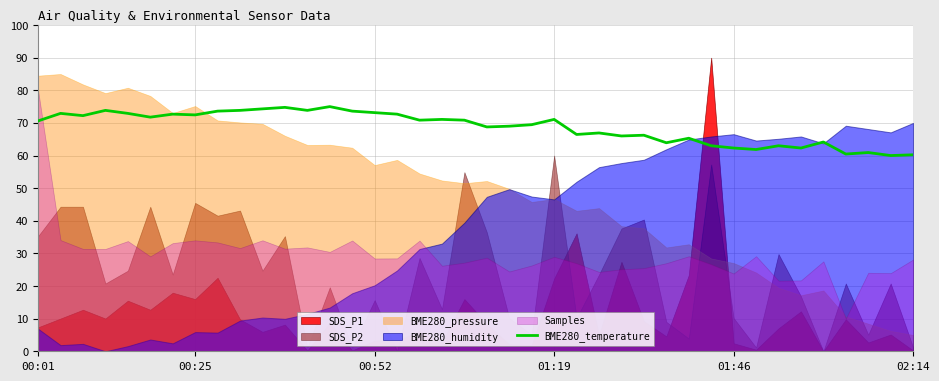

Is it true that BME280_temperature equals 62.3 at 01:46?

True